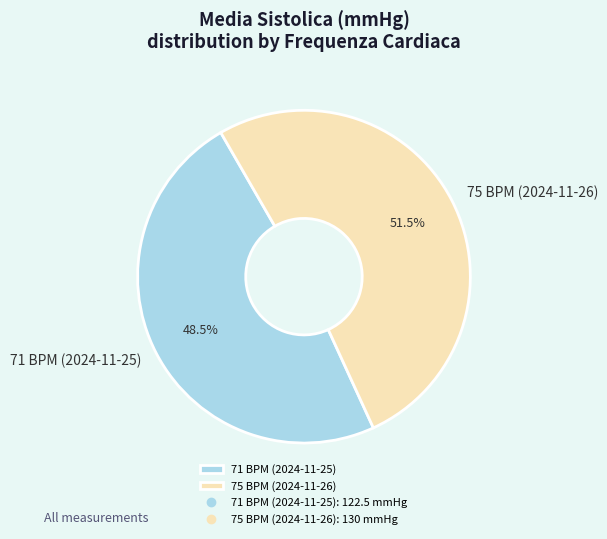

Which category has the biggest portion of the pie?

75 BPM (2024-11-26)